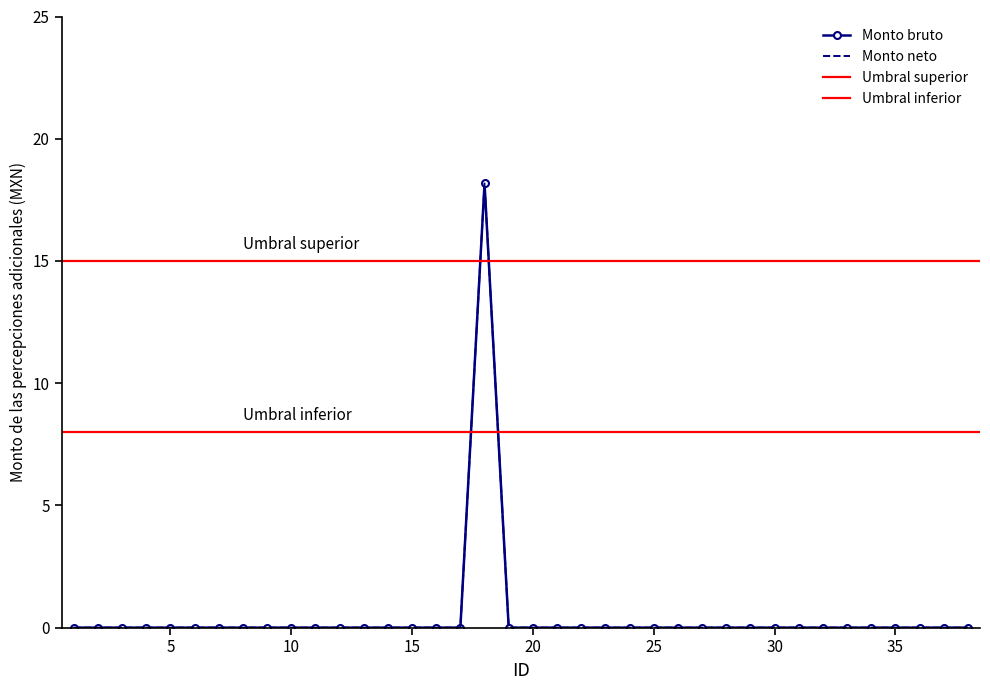

Is it true that Monto bruto equals 7.2 at 28?

False